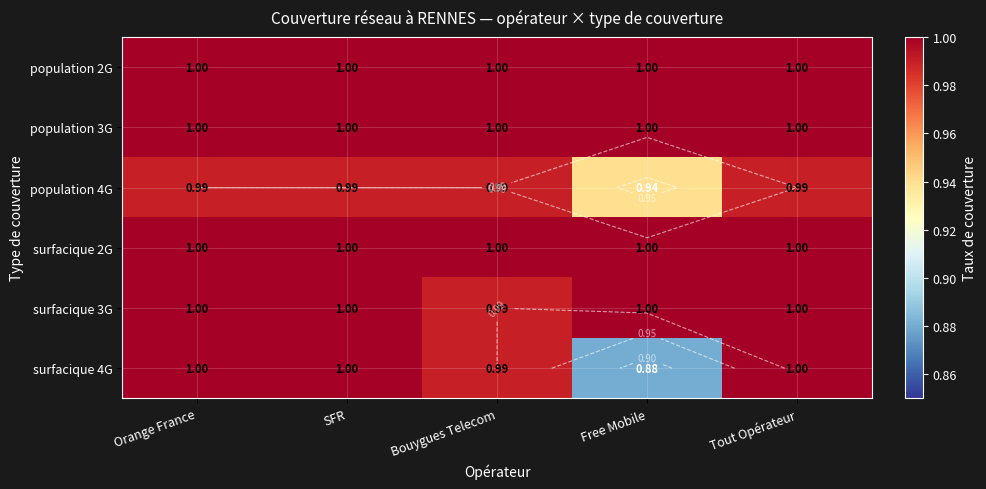

What is the total value across all series at SFR?

6.0